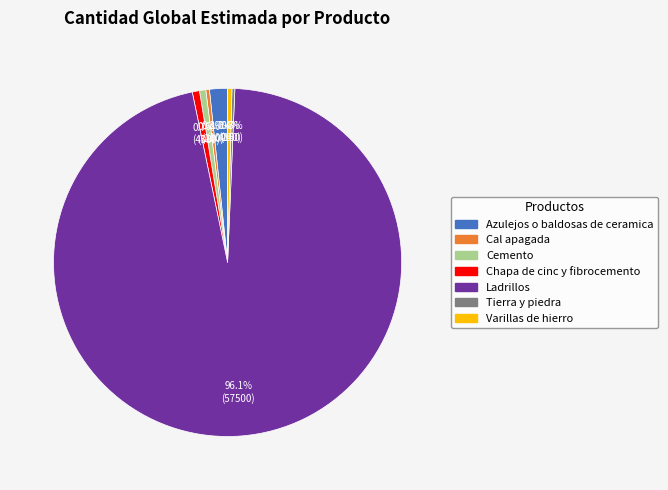

Which category has the biggest portion of the pie?

Ladrillos